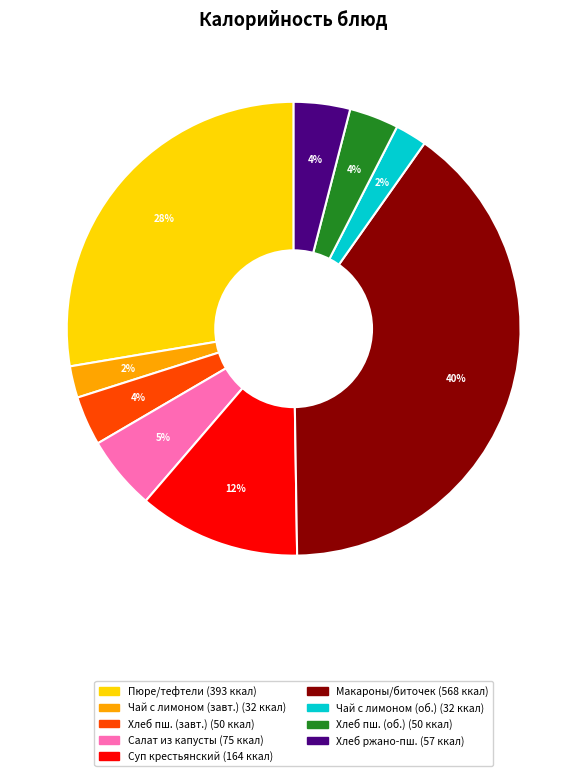

Is there any slice that represents more than half of the pie?

No